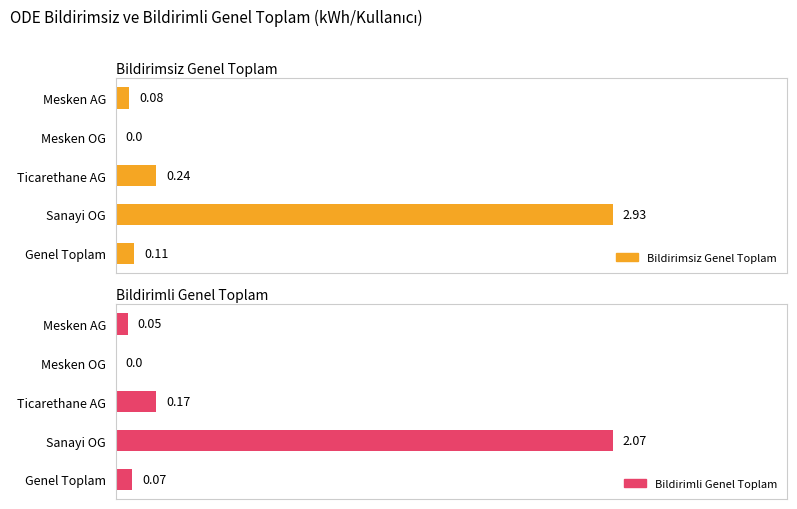

What is the difference between the maximum and minimum values in the Bildirimsiz Genel Toplam series?

2.9